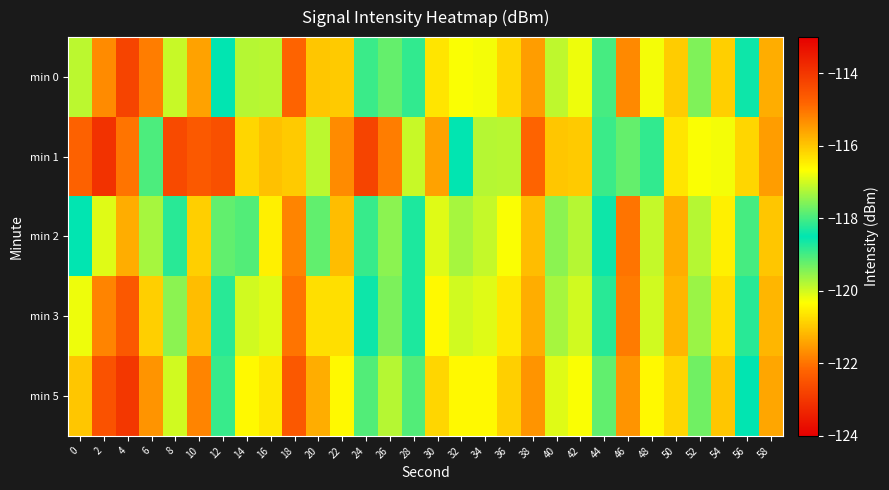

Which series has the widest spread of values?

min 1